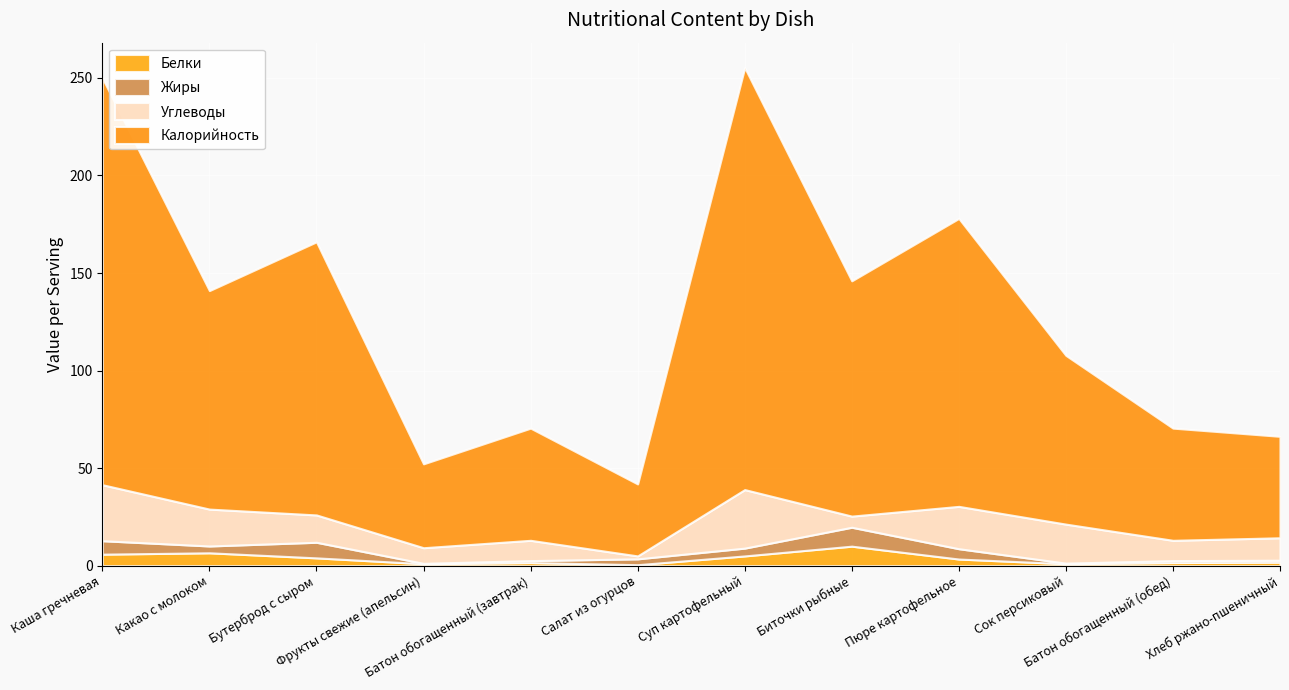

Reading left to right, list all the values displayed in this chart.

Белки: 5.9	6.6	4.0	1.0	1.6	0.5	5.0	10.0	3.4	1.0	1.6	1.8
Жиры: 6.9	3.5	8.0	0.2	1.0	3.0	4.0	9.7	5.3	0.3	1.0	1.0
Углеводы: 28.7	18.9	14.0	8.0	10.4	1.5	30.0	5.7	21.7	20.0	10.4	11.5
Калорийность: 208.5	112.0	140.0	43.0	57.5	36.9	216.3	120.6	147.6	86.5	57.5	52.0